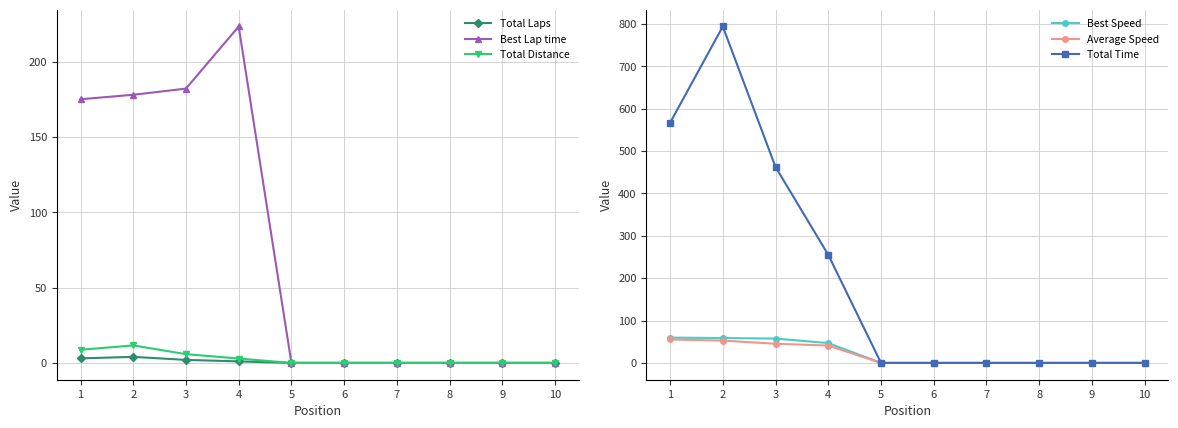

Reading left to right, extract all data points from this chart.

Total Laps: 3.0	4.0	2.0	1.0	0.0	0.0	0.0	0.0	0.0	0.0
Best Lap time: 175.0	178.0	182.0	223.3	0.0	0.0	0.0	0.0	0.0	0.0
Total Distance: 8.7	11.6	5.8	2.9	0.0	0.0	0.0	0.0	0.0	0.0
Best Speed: 59.7	58.7	57.4	46.8	0.0	0.0	0.0	0.0	0.0	0.0
Average Speed: 55.3	52.6	45.2	40.9	0.0	0.0	0.0	0.0	0.0	0.0
Total Time: 566.5	793.6	462.2	255.0	0.0	0.0	0.0	0.0	0.0	0.0